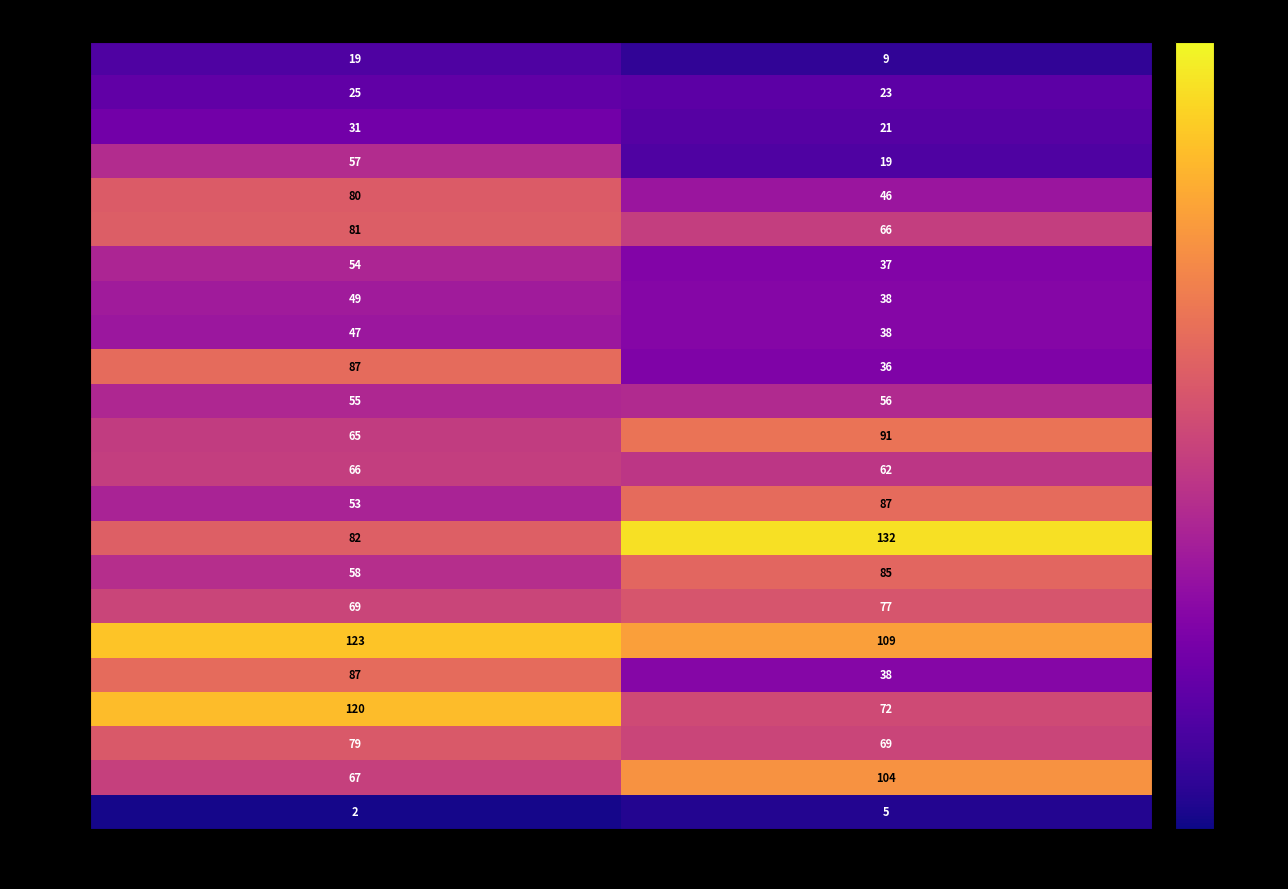

What is the sum of the 2023-09 values at monthly_visit and monthly_download_resource?

214